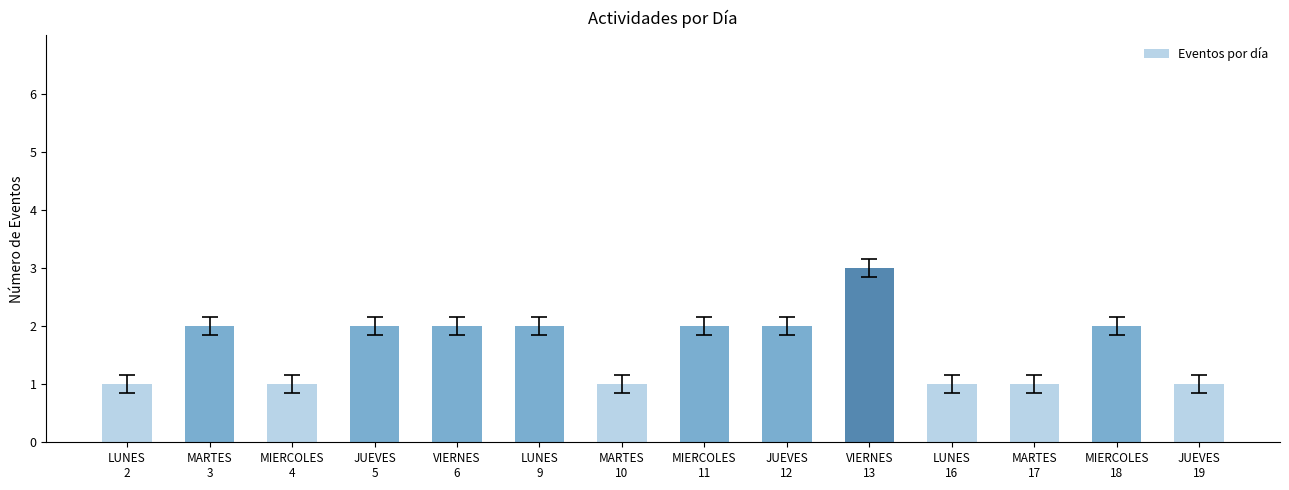

Reading left to right, transcribe all the data shown in this chart.

1	2	1	2	2	2	1	2	2	3	1	1	2	1